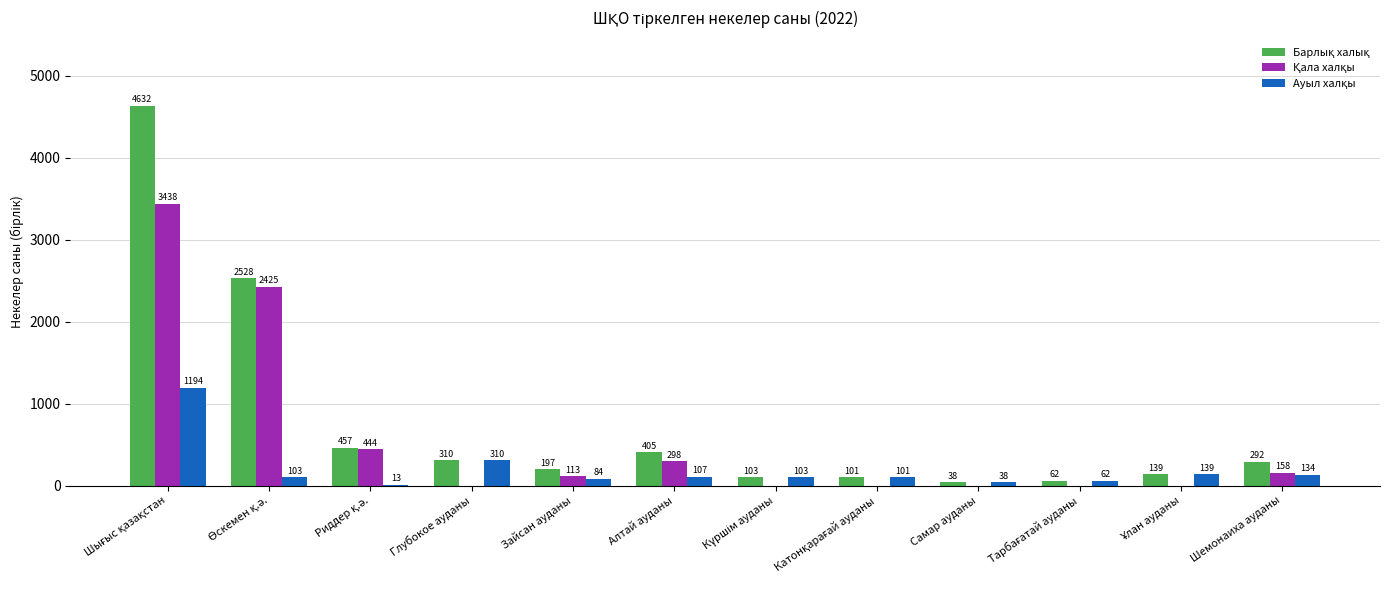

What is the maximum value shown in the chart?

4632